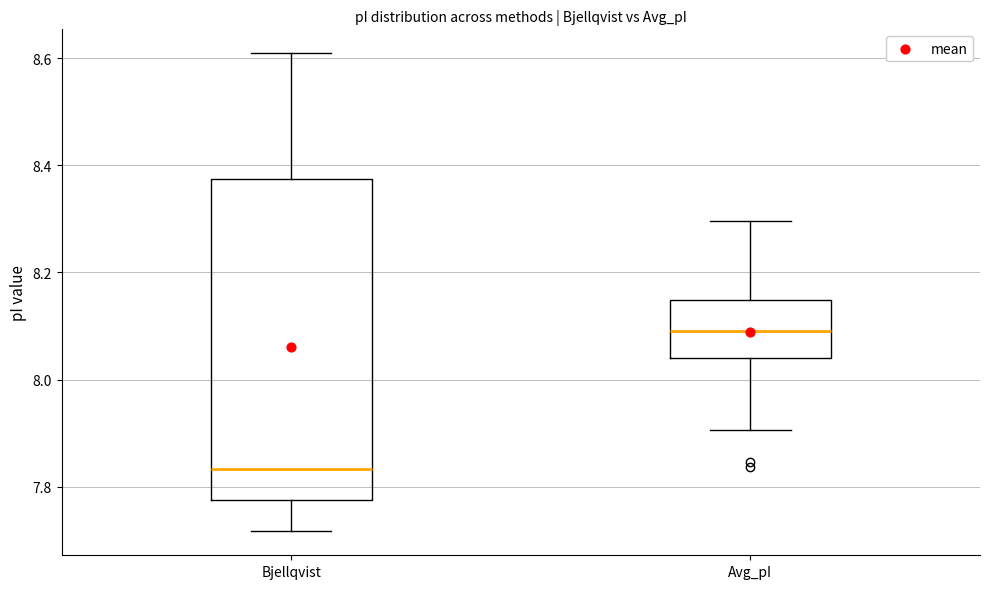

Comparing the boxes themselves (not the whiskers), which one is the tallest?

Bjellqvist